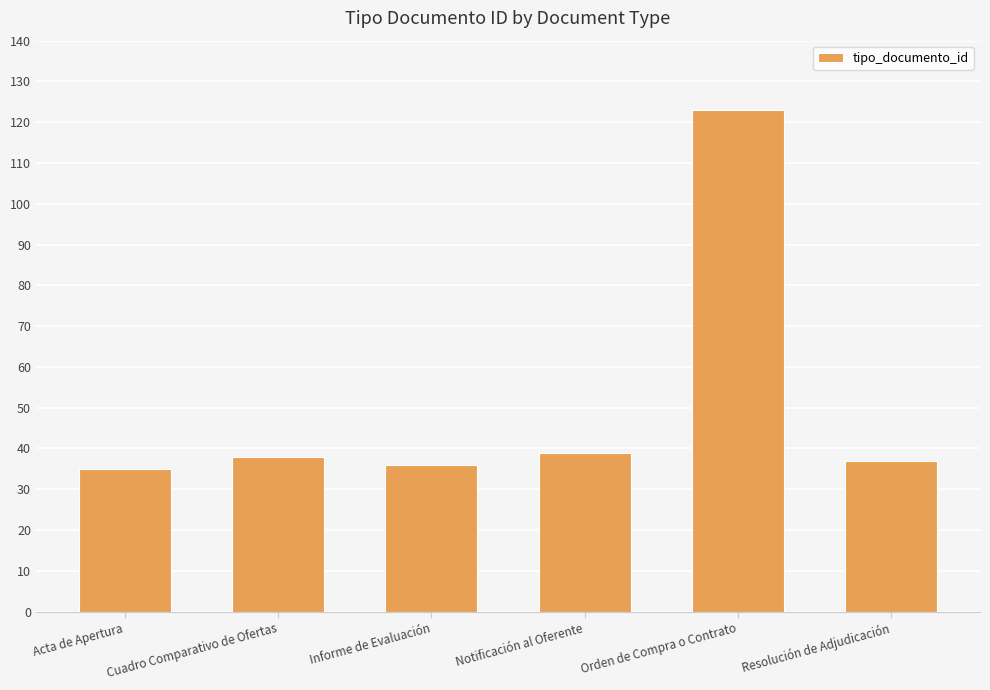

What is the sum of all values?

308